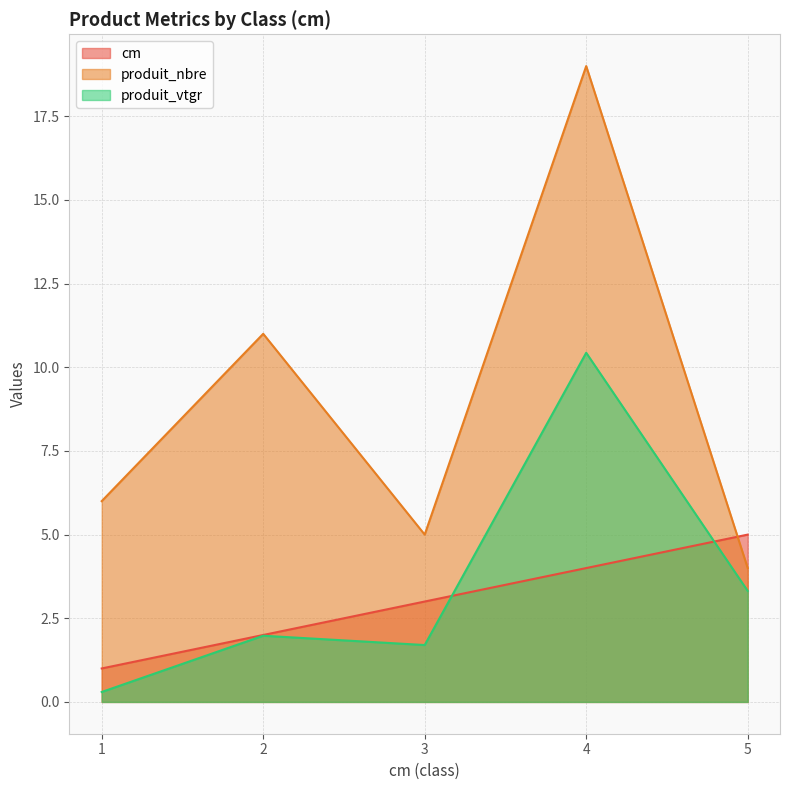

Between 1 and 4, which series saw the biggest shift?

produit_nbre